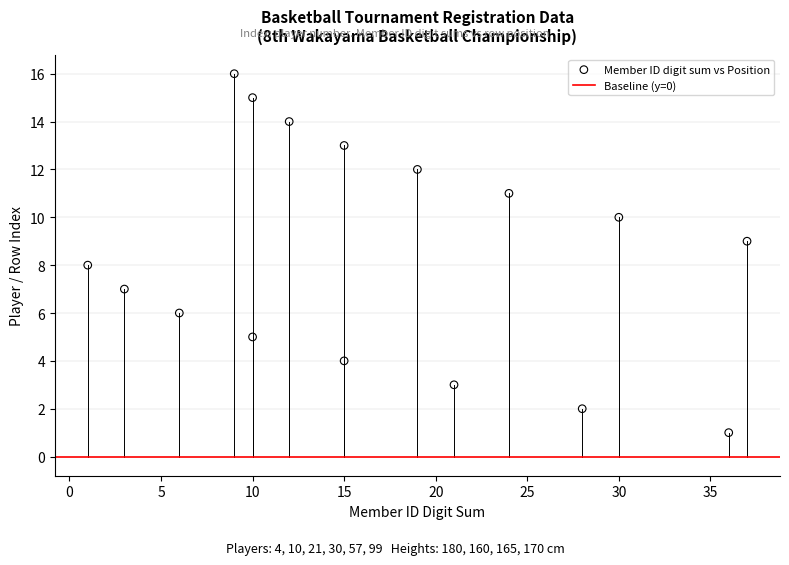

What is the range of X values (max minus min)?

36